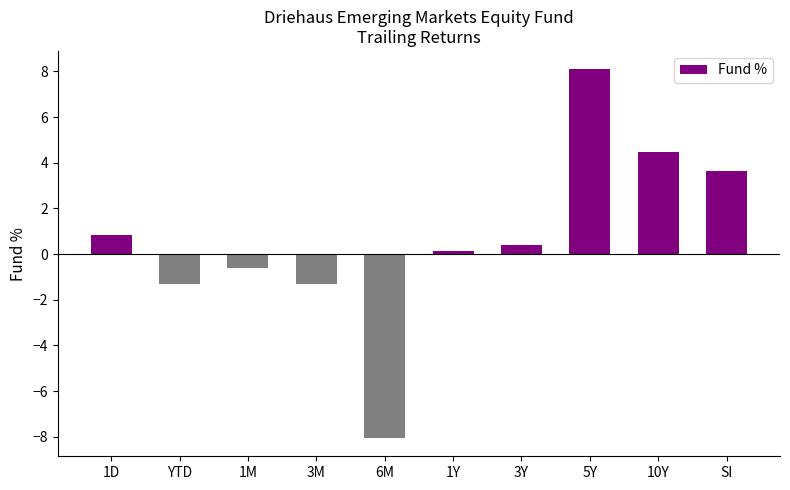

What position from the right is 3Y?

4